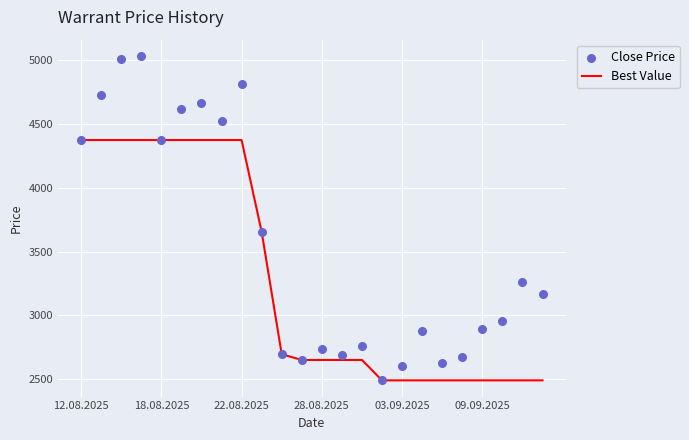

Which series reaches the minimum Y coordinate?

Best Value